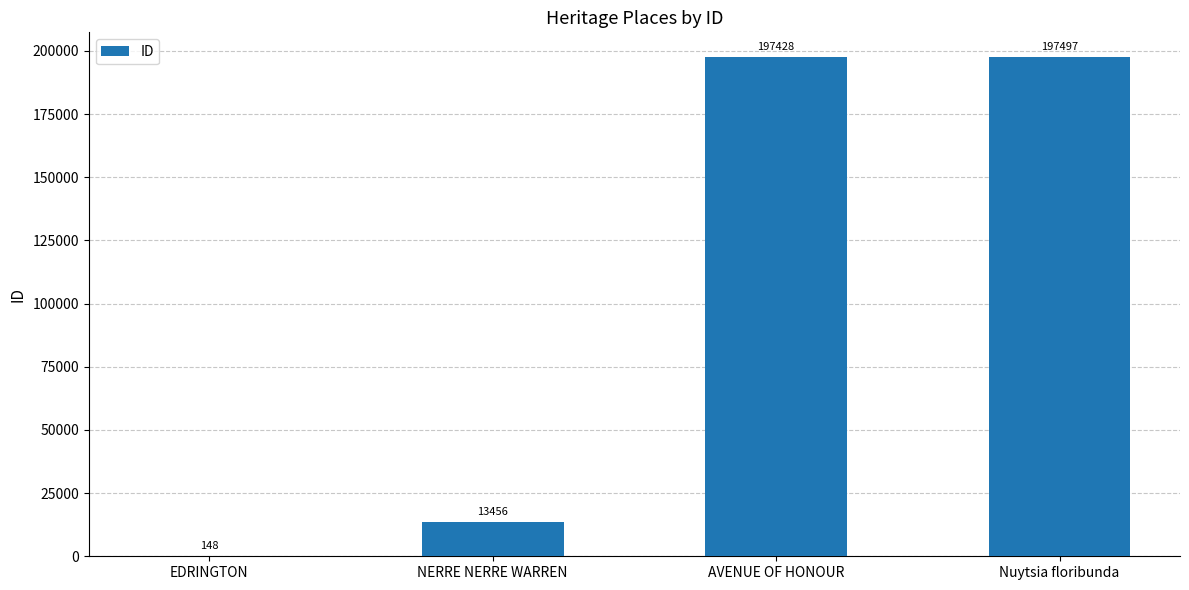

At which category does the chart reach its peak across all series?

Nuytsia floribunda